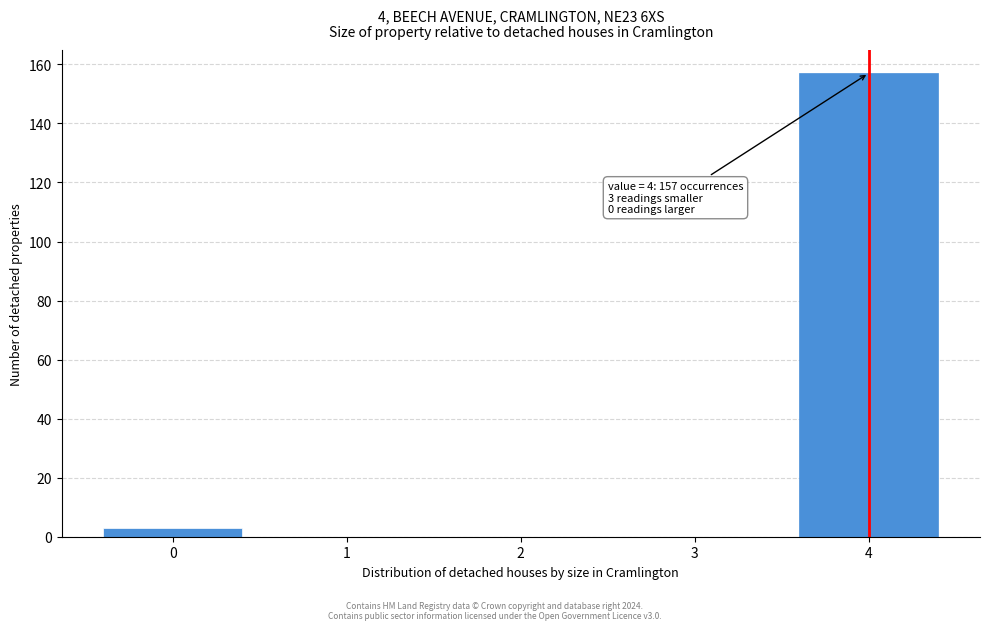

Which range on the x-axis has the tallest bar?

3.5 to 4.5